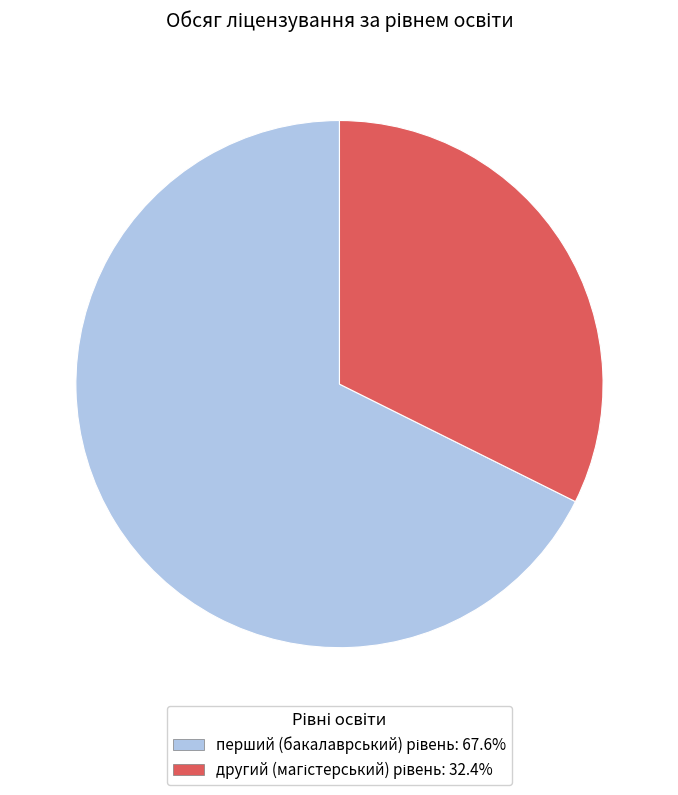

Is there a majority slice in this chart?

Yes